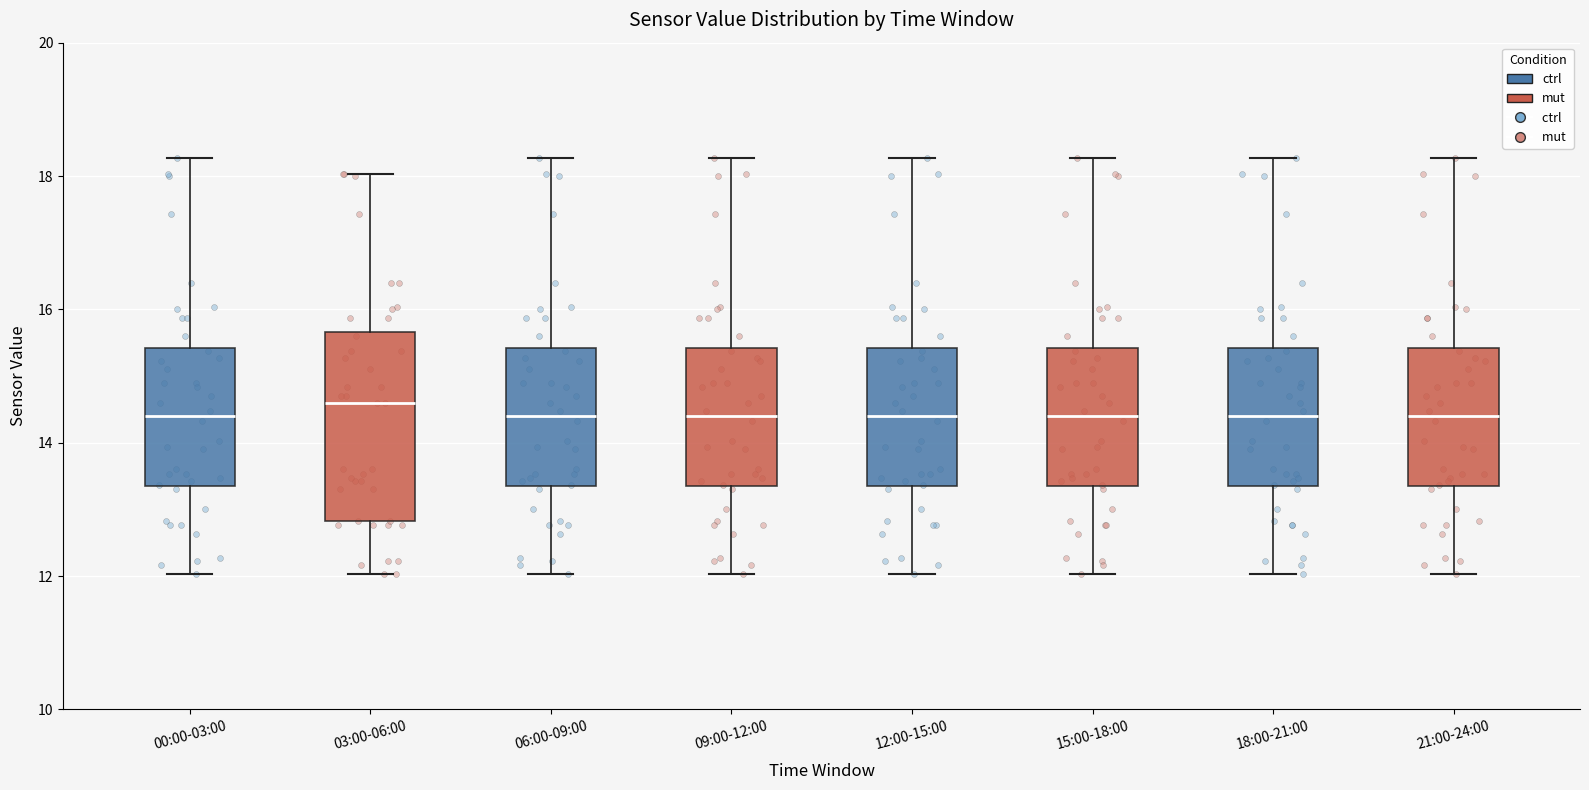

Reading left to right, read every box against the y-axis: the position of its median line, the range the box covers, and the ends of its whiskers. The values are not printed on the chart, so give them approximately, as read against the axis.

00:00-03:00: median 14.4, box 13.4 to 15.4, whiskers 12.0 to 18.2
03:00-06:00: median 14.6, box 12.8 to 15.6, whiskers 12.0 to 18.0
06:00-09:00: median 14.4, box 13.4 to 15.4, whiskers 12.0 to 18.2
09:00-12:00: median 14.4, box 13.4 to 15.4, whiskers 12.0 to 18.2
12:00-15:00: median 14.4, box 13.4 to 15.4, whiskers 12.0 to 18.2
15:00-18:00: median 14.4, box 13.4 to 15.4, whiskers 12.0 to 18.2
18:00-21:00: median 14.4, box 13.4 to 15.4, whiskers 12.0 to 18.2
21:00-24:00: median 14.4, box 13.4 to 15.4, whiskers 12.0 to 18.2